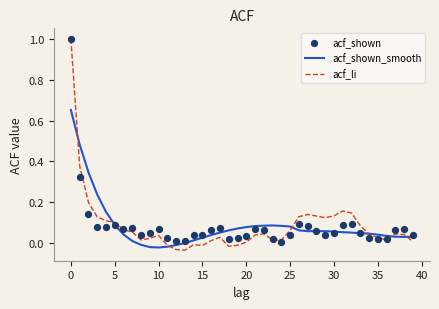

What are all the series names shown in the legend?

acf_shown_smooth, acf_li, acf_shown